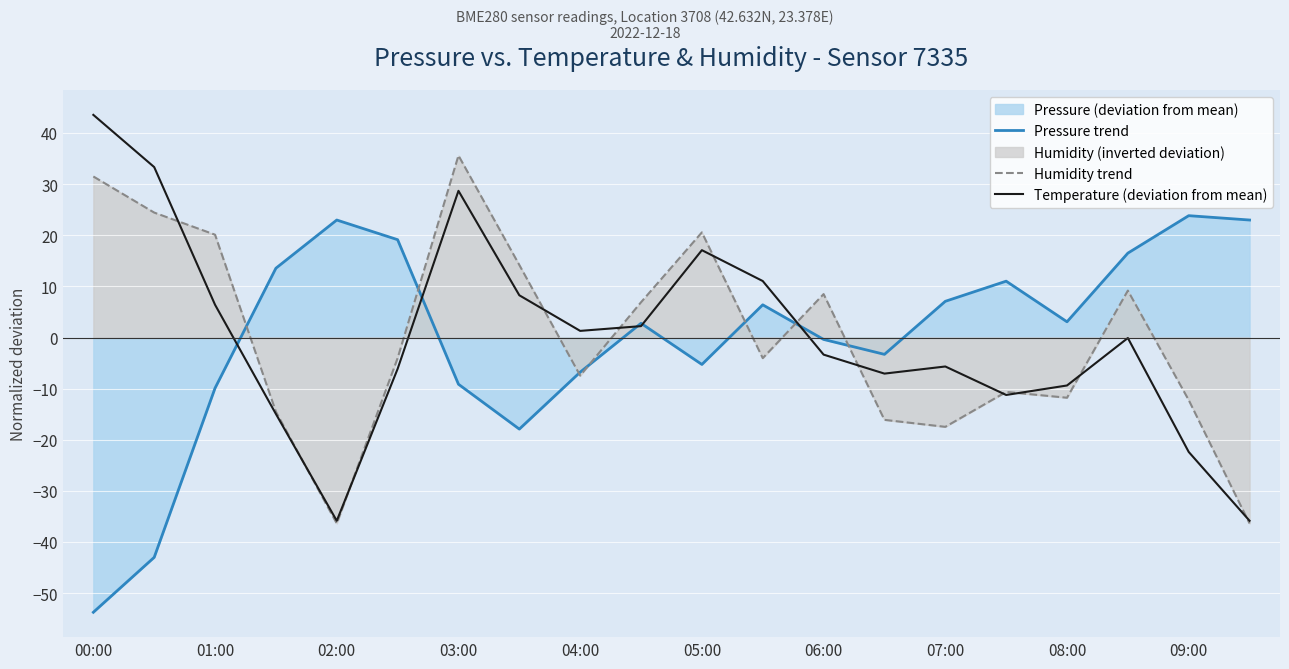

At which label does Pressure trend reach its minimum?

00:00